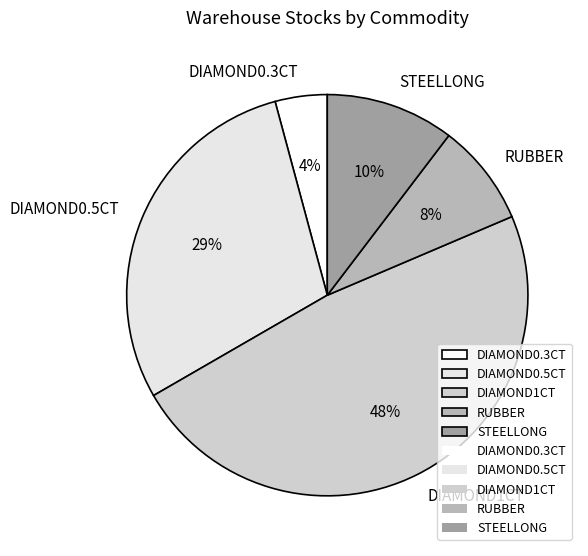

The RUBBER slice represents 8% of the pie. True or false?

True